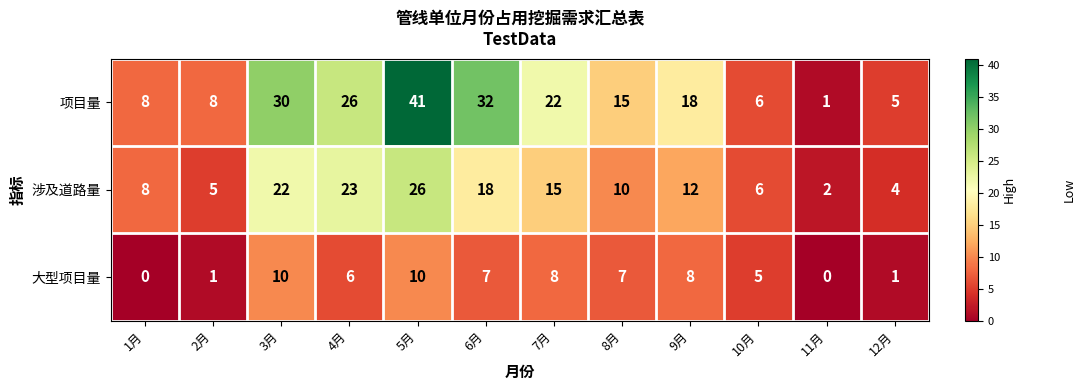

True or false: 项目量 has a value of 16 at 4月.

False